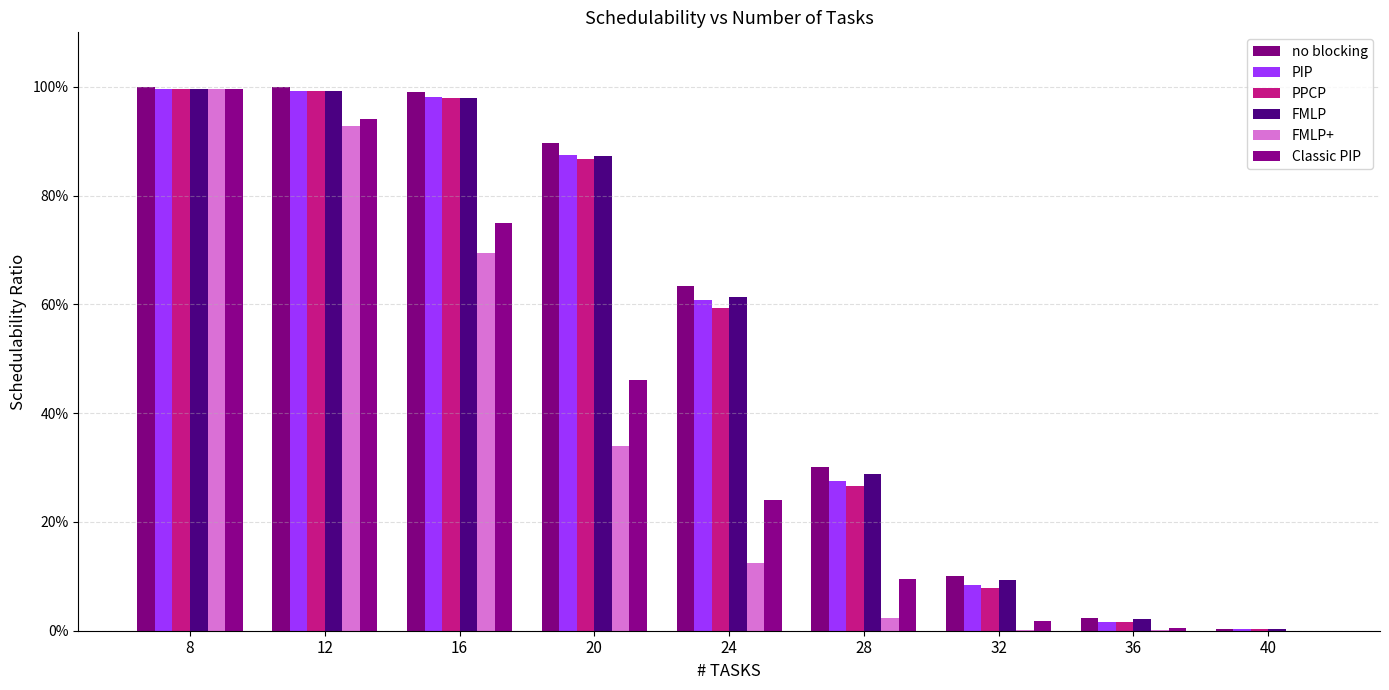

Reading left to right, list all the values displayed in this chart.

no blocking: 1.0	1.0	1.0	0.9	0.6	0.3	0.1	0.0	0.0
PIP: 1.0	1.0	1.0	0.9	0.6	0.3	0.1	0.0	0.0
PPCP: 1.0	1.0	1.0	0.9	0.6	0.3	0.1	0.0	0.0
FMLP: 1.0	1.0	1.0	0.9	0.6	0.3	0.1	0.0	0.0
FMLP+: 1.0	0.9	0.7	0.3	0.1	0.0	0.0	0.0	0.0
Classic PIP: 1.0	0.9	0.7	0.5	0.2	0.1	0.0	0.0	0.0